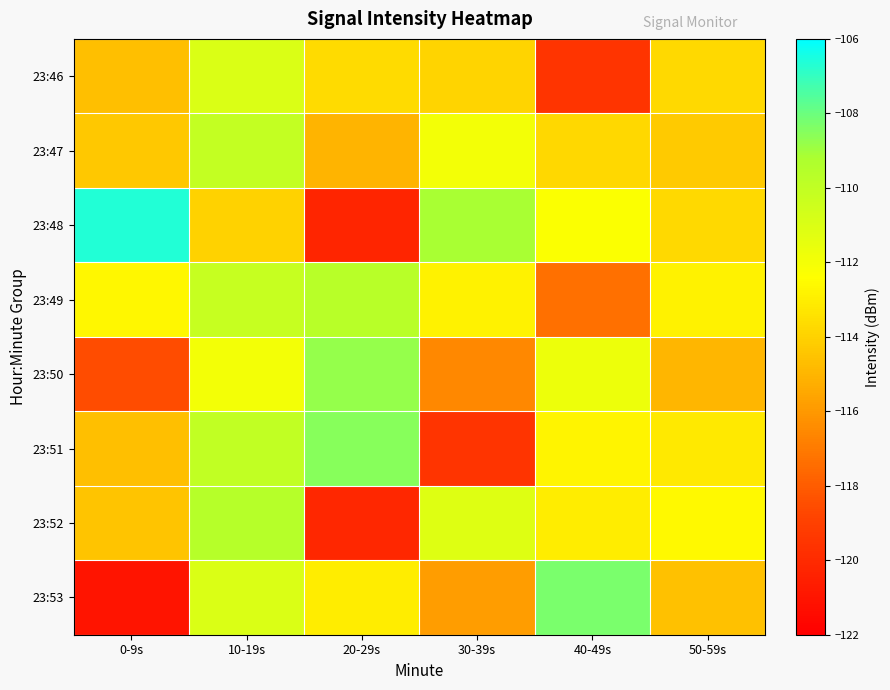

Reading right to left, what are all the values shown in this chart?

23:46: 50-59s=-113.7	40-49s=-119.6	30-39s=-113.9	20-29s=-113.6	10-19s=-111.0	0-9s=-114.6
23:47: 50-59s=-114.3	40-49s=-113.8	30-39s=-112.0	20-29s=-115.0	10-19s=-110.1	0-9s=-114.4
23:48: 50-59s=-113.7	40-49s=-112.3	30-39s=-109.2	20-29s=-120.2	10-19s=-113.9	0-9s=-106.7
23:49: 50-59s=-112.9	40-49s=-117.3	30-39s=-112.9	20-29s=-109.7	10-19s=-110.2	0-9s=-112.7
23:50: 50-59s=-115.0	40-49s=-111.7	30-39s=-116.5	20-29s=-108.8	10-19s=-112.0	0-9s=-118.5
23:51: 50-59s=-113.1	40-49s=-112.8	30-39s=-119.6	20-29s=-108.5	10-19s=-110.0	0-9s=-114.6
23:52: 50-59s=-112.6	40-49s=-113.0	30-39s=-111.2	20-29s=-120.2	10-19s=-109.6	0-9s=-114.5
23:53: 50-59s=-114.6	40-49s=-108.3	30-39s=-115.8	20-29s=-113.0	10-19s=-111.0	0-9s=-121.0